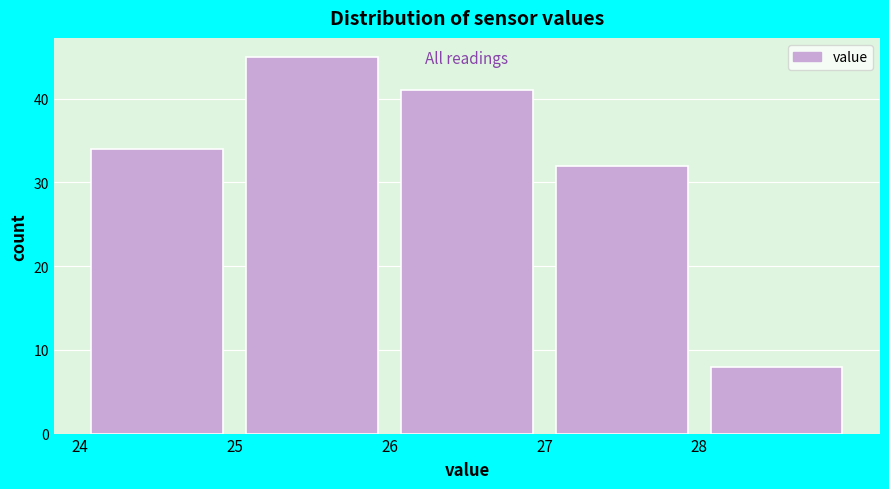

Over which range of the x-axis is the bar tallest?

25 to 26